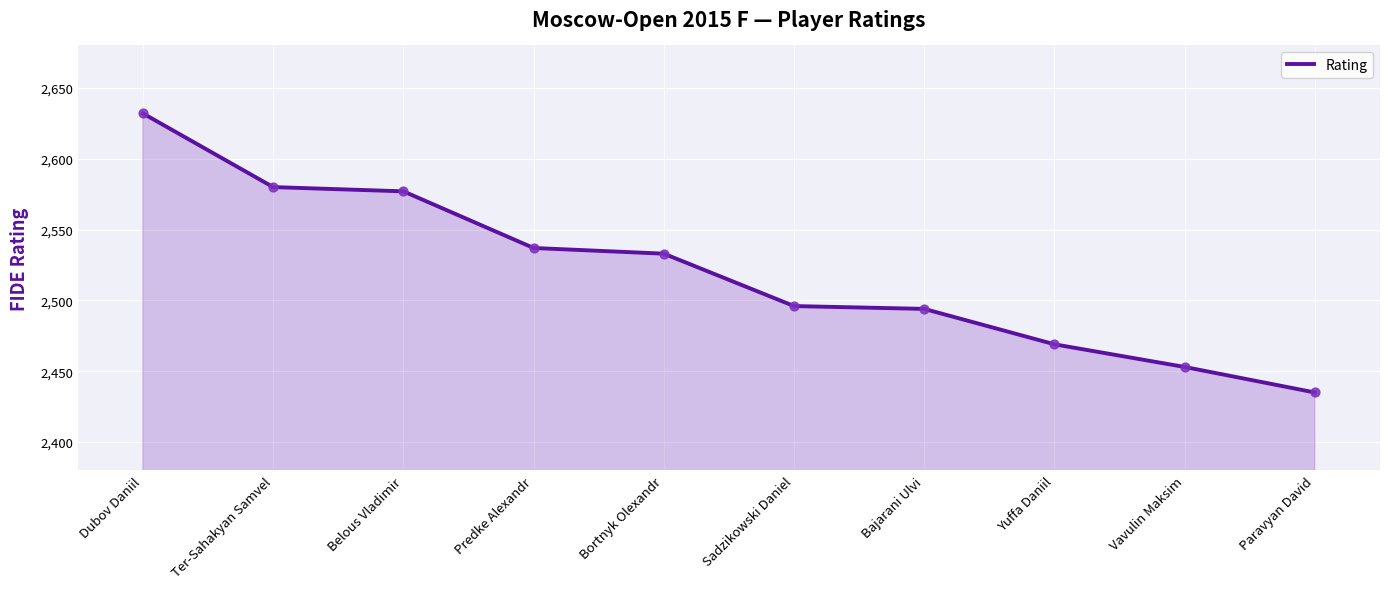

What is the change in value from Ter-Sahakyan Samvel to Yuffa Daniil?

-111